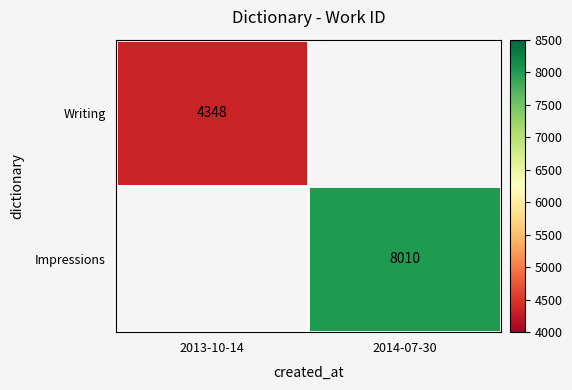

Count the number of categories in the chart.

2